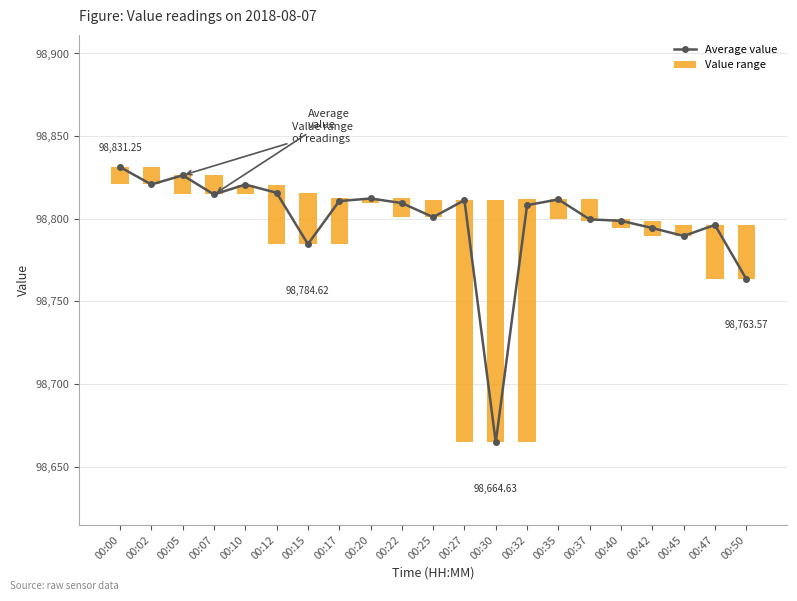

What are all the series names shown in the legend?

Average value, Value range